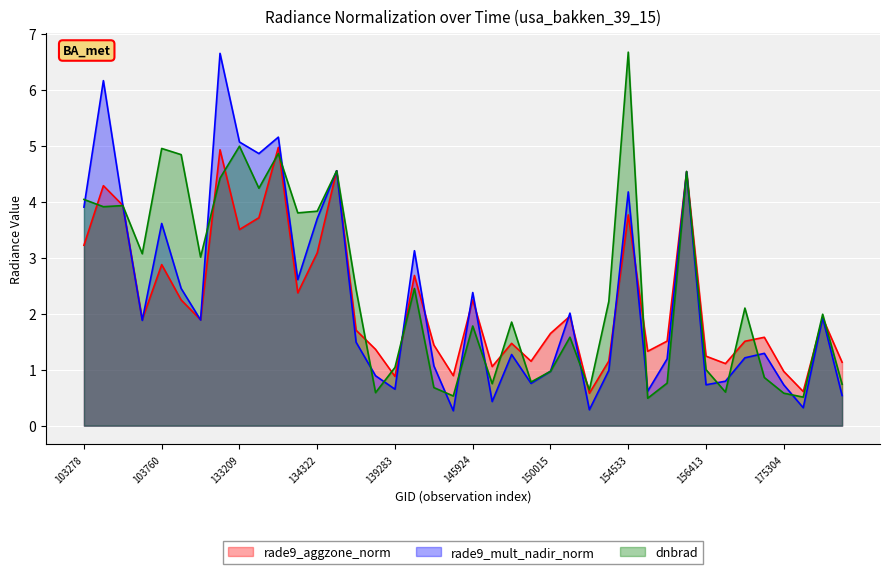

What are all the series names shown in the legend?

rade9_aggzone_norm, rade9_mult_nadir_norm, dnbrad